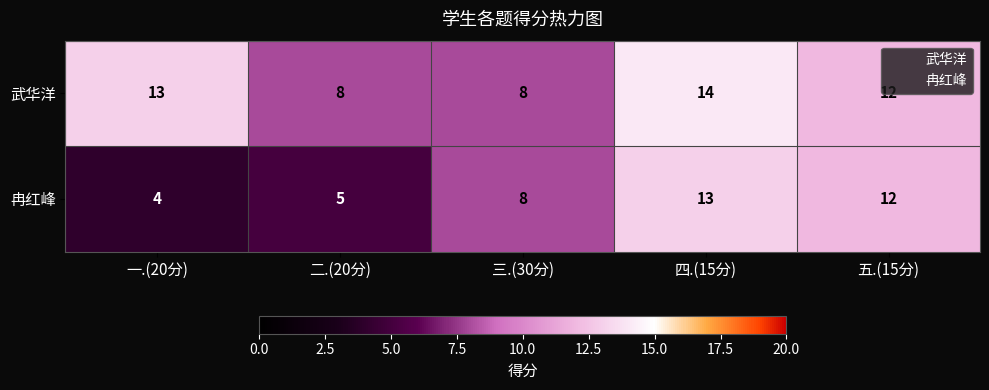

How many 武华洋 values are between 8 and 13?

4